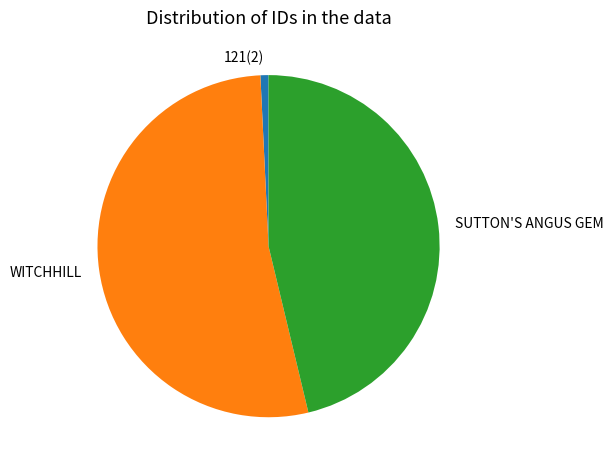

Rank the categories by value from highest to lowest.

WITCHHILL, SUTTON'S ANGUS GEM, 121(2)